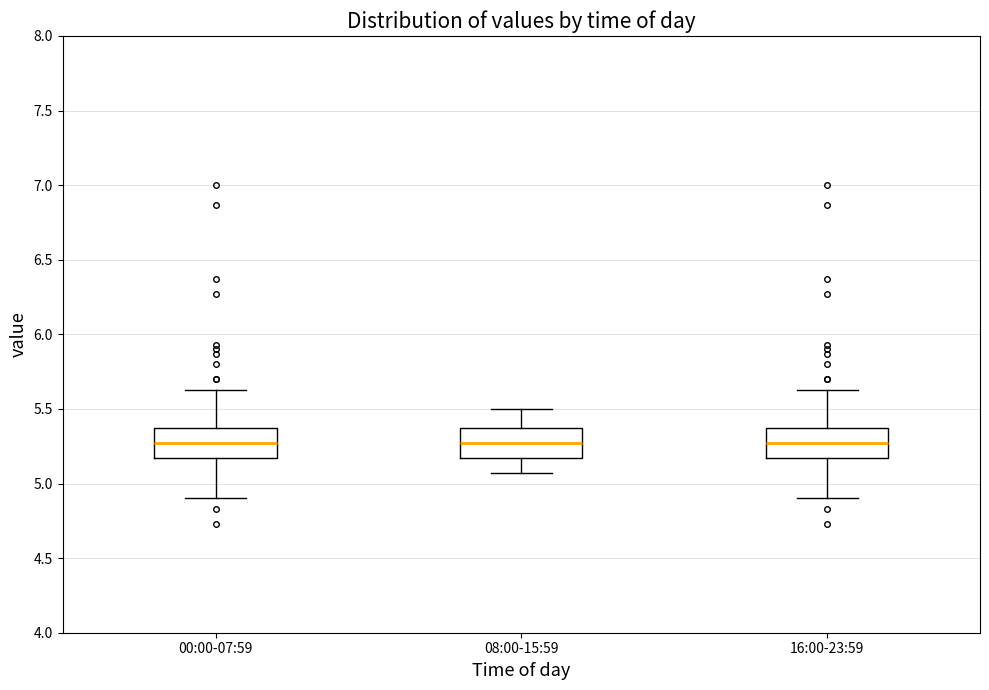

Reading left to right, read every box against the y-axis: the position of its median line, the range the box covers, and the ends of its whiskers. The values are not printed on the chart, so give them approximately, as read against the axis.

00:00-07:59: median 5.25, box 5.15 to 5.35, whiskers 4.90 to 5.65
08:00-15:59: median 5.25, box 5.15 to 5.35, whiskers 5.05 to 5.50
16:00-23:59: median 5.25, box 5.15 to 5.35, whiskers 4.90 to 5.65